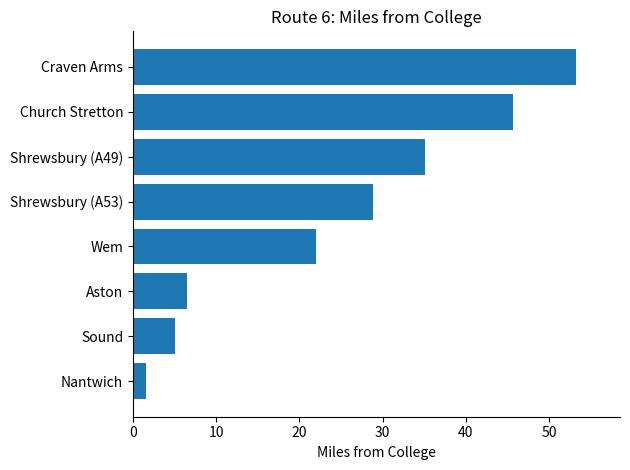

What is the label of the 3rd bar from the top?

Shrewsbury (A49)